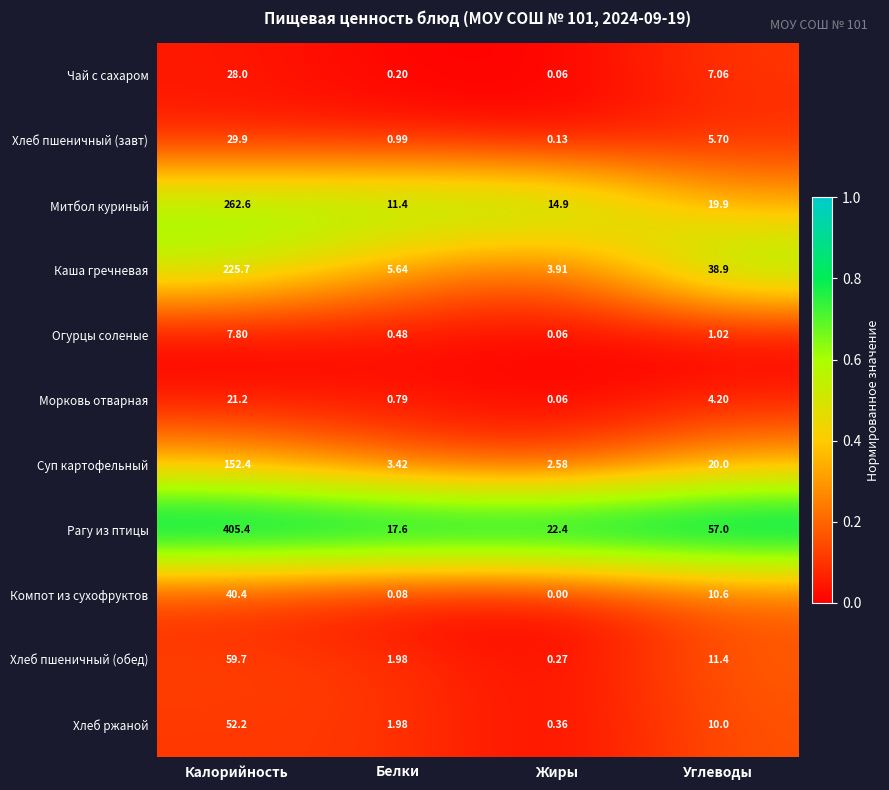

At Калорийность, list the series in order from largest to smallest.

Рагу из птицы, Митбол куриный, Каша гречневая, Суп картофельный, Хлеб пшеничный (обед), Хлеб ржаной, Компот из сухофруктов, Хлеб пшеничный (завт), Чай с сахаром, Морковь отварная, Огурцы соленые